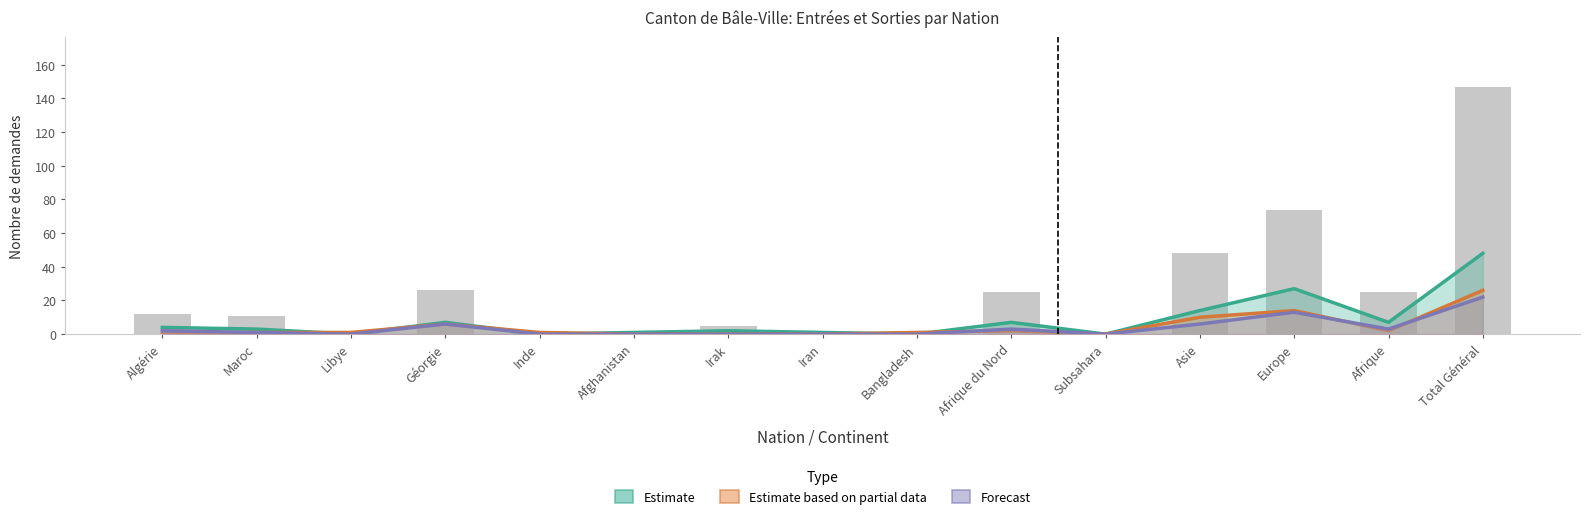

What position from the right is Géorgie?

12